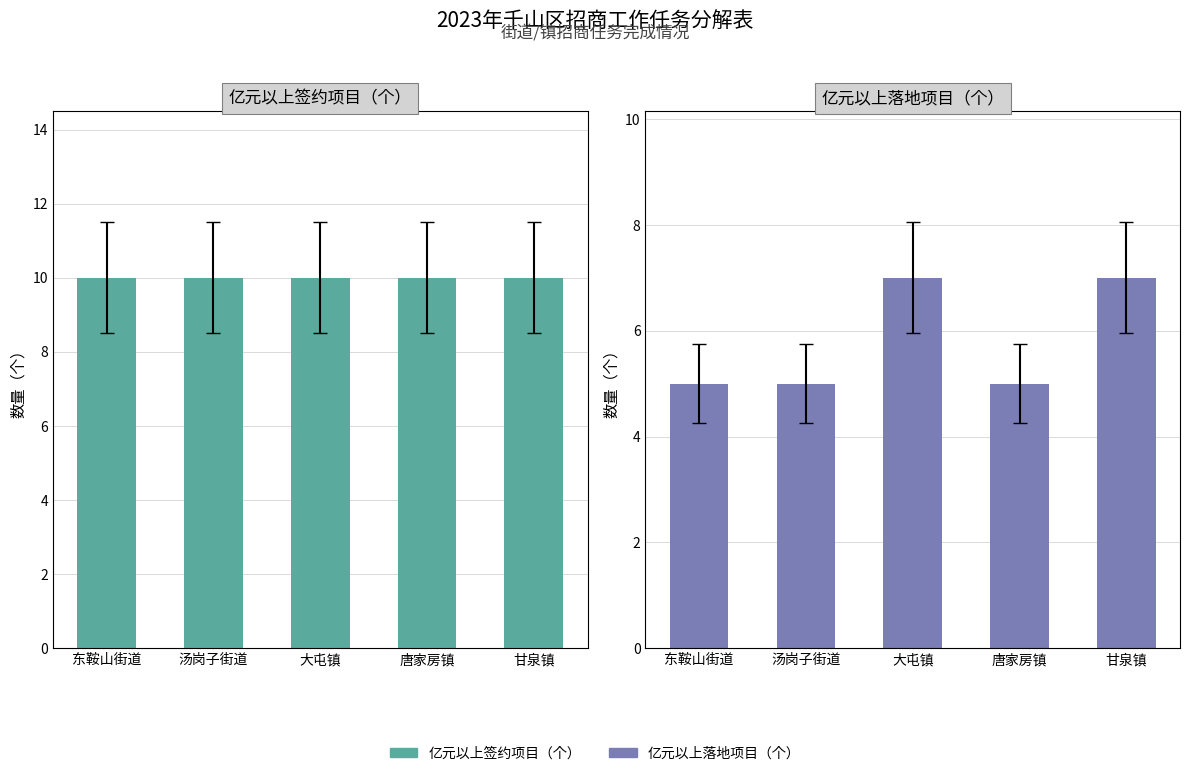

How many series are shown in this chart?

2